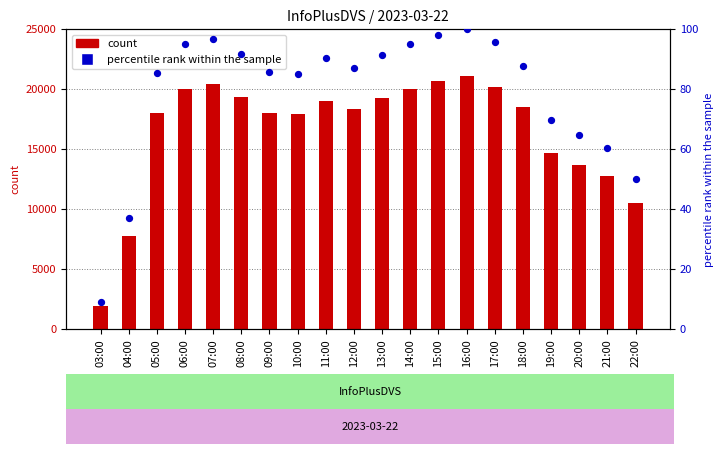

Which series has the widest spread of Y values?

col_3